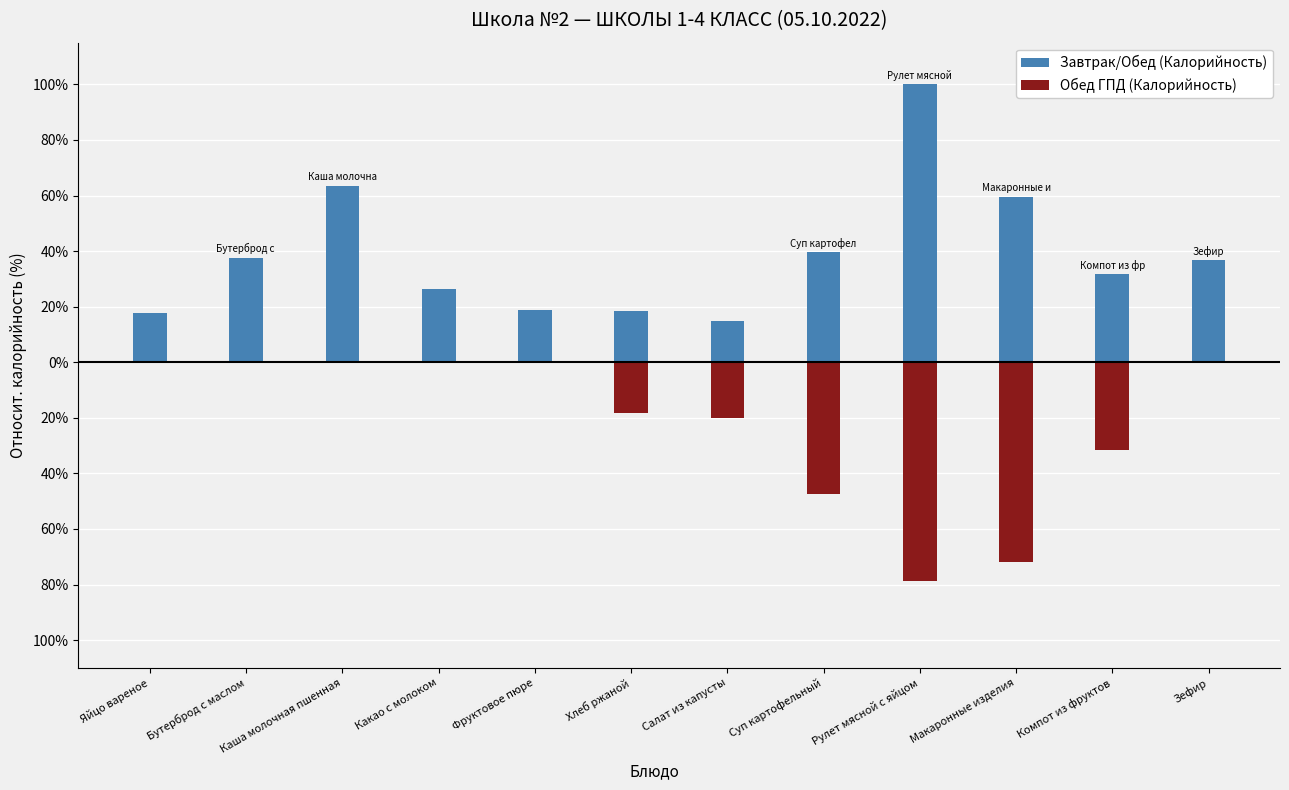

At Макаронные изделия, list the series in order from smallest to largest.

Обед ГПД (Калорийность), Завтрак/Обед (Калорийность)